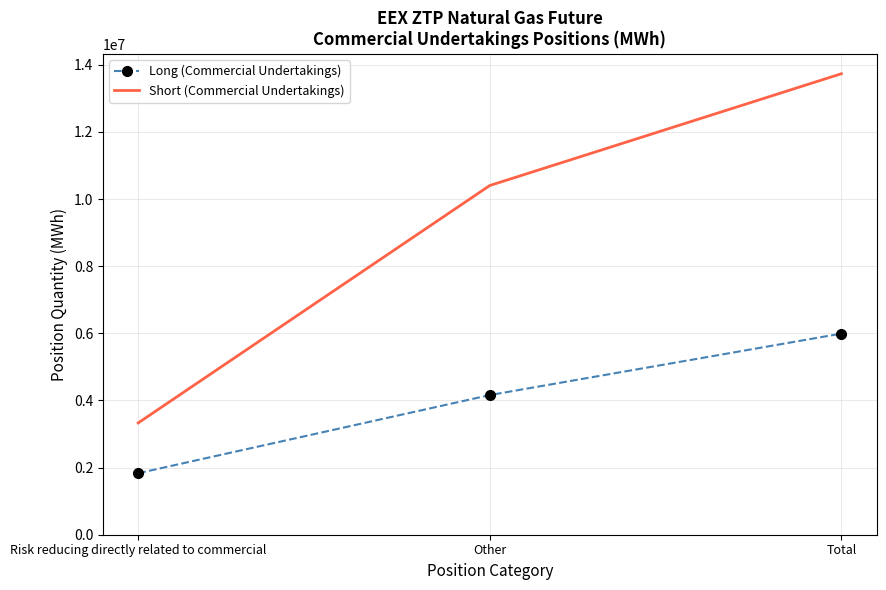

What is the difference between the maximum and minimum values in the Short (Commercial Undertakings) series?

10404000